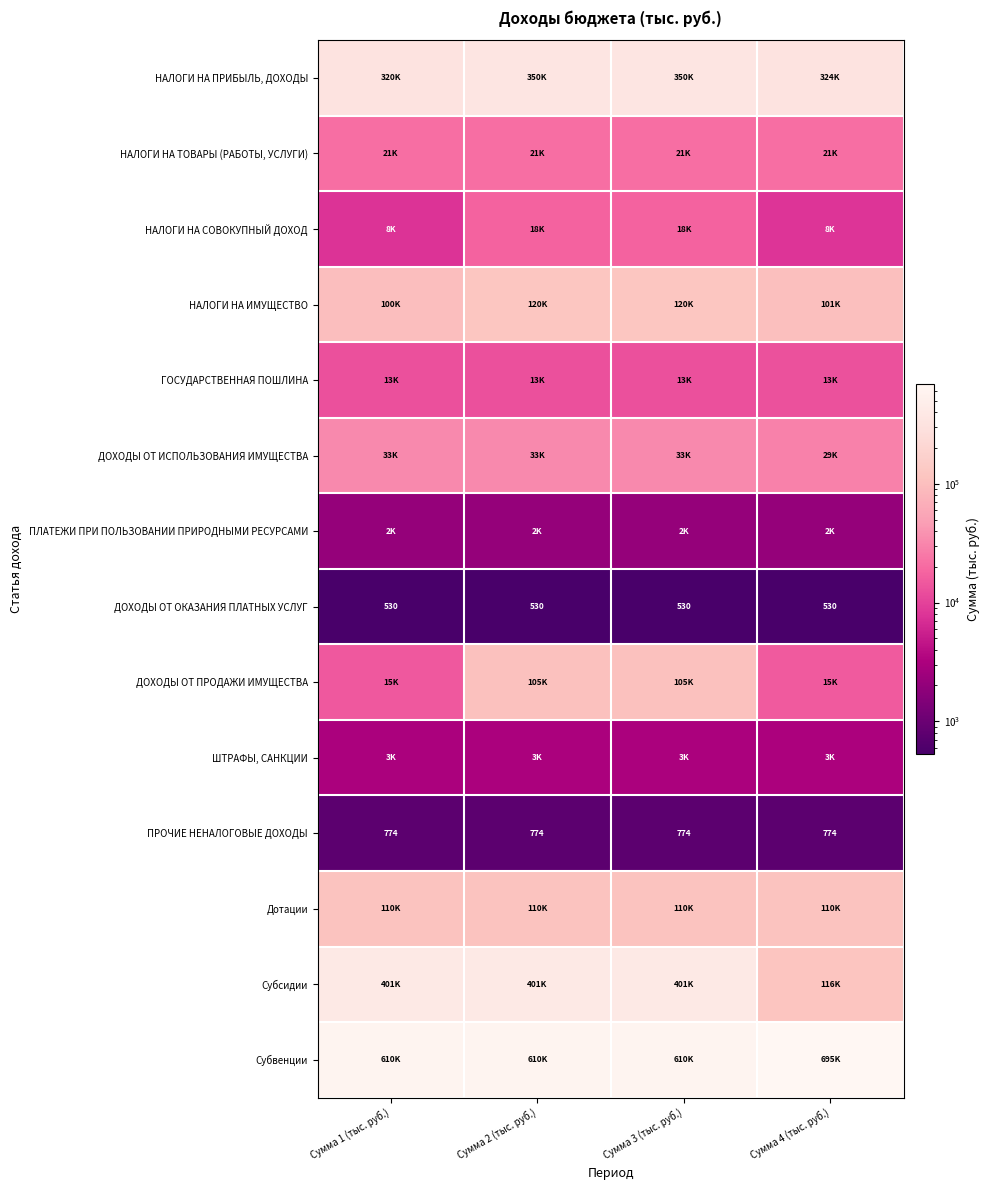

Which has a higher value, Сумма 2 (тыс. руб.) or Сумма 3 (тыс. руб.)?

Сумма 2 (тыс. руб.)